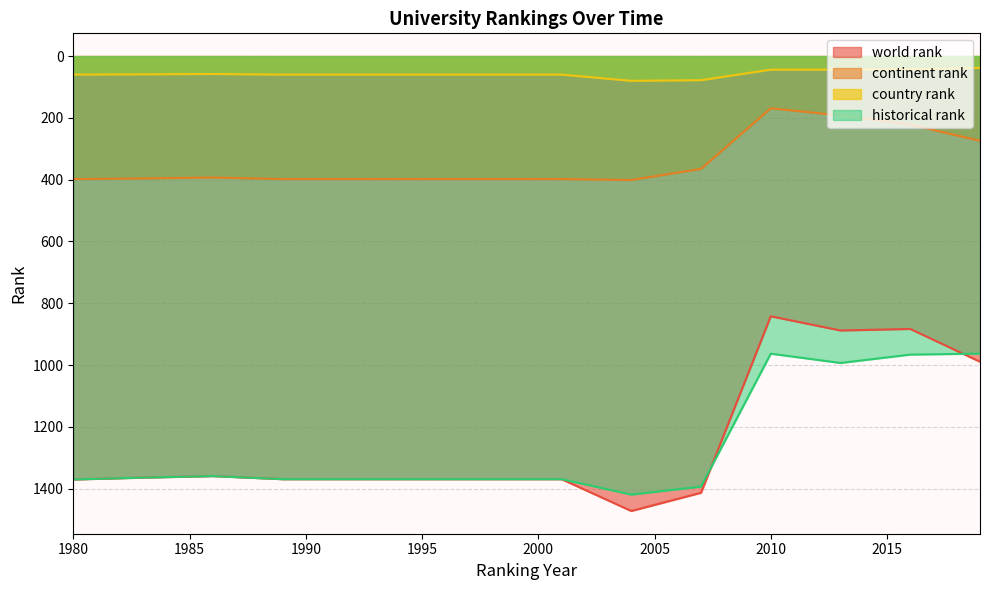

How many values in the historical rank series exceed 1369?

3